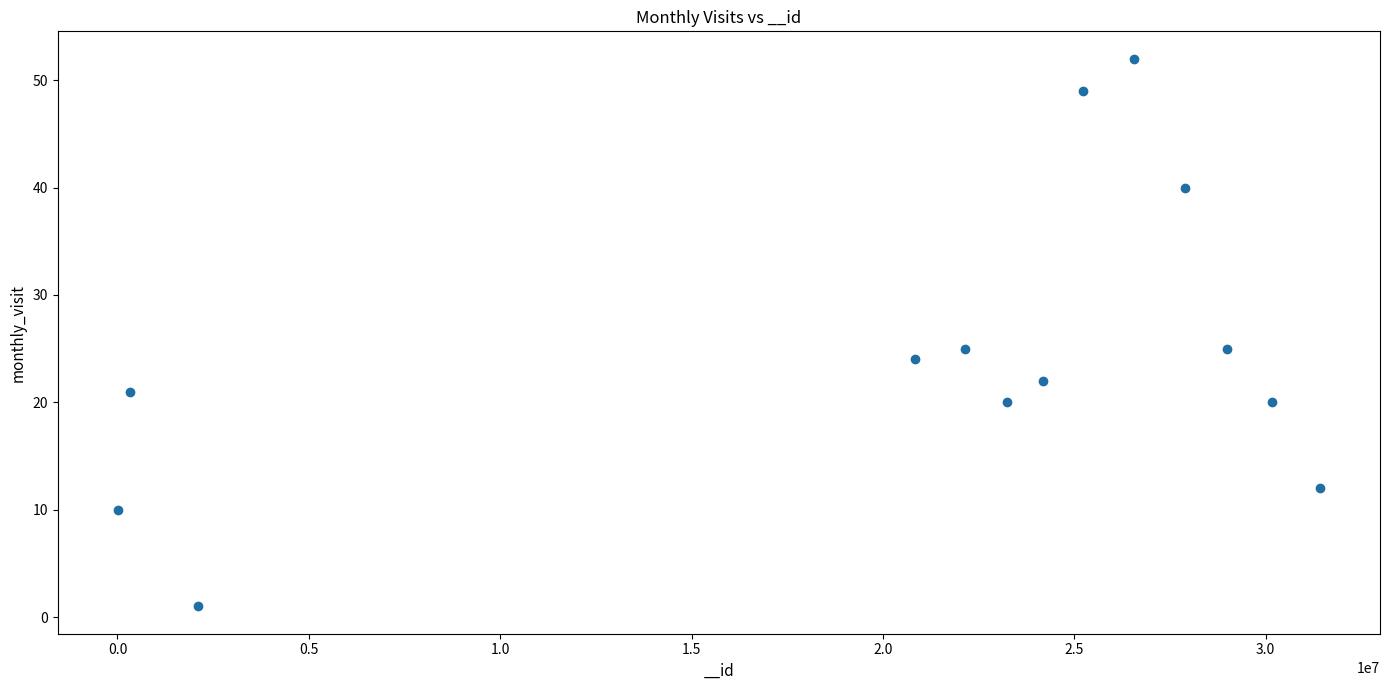

What is the range of Y values (max minus min)?

51